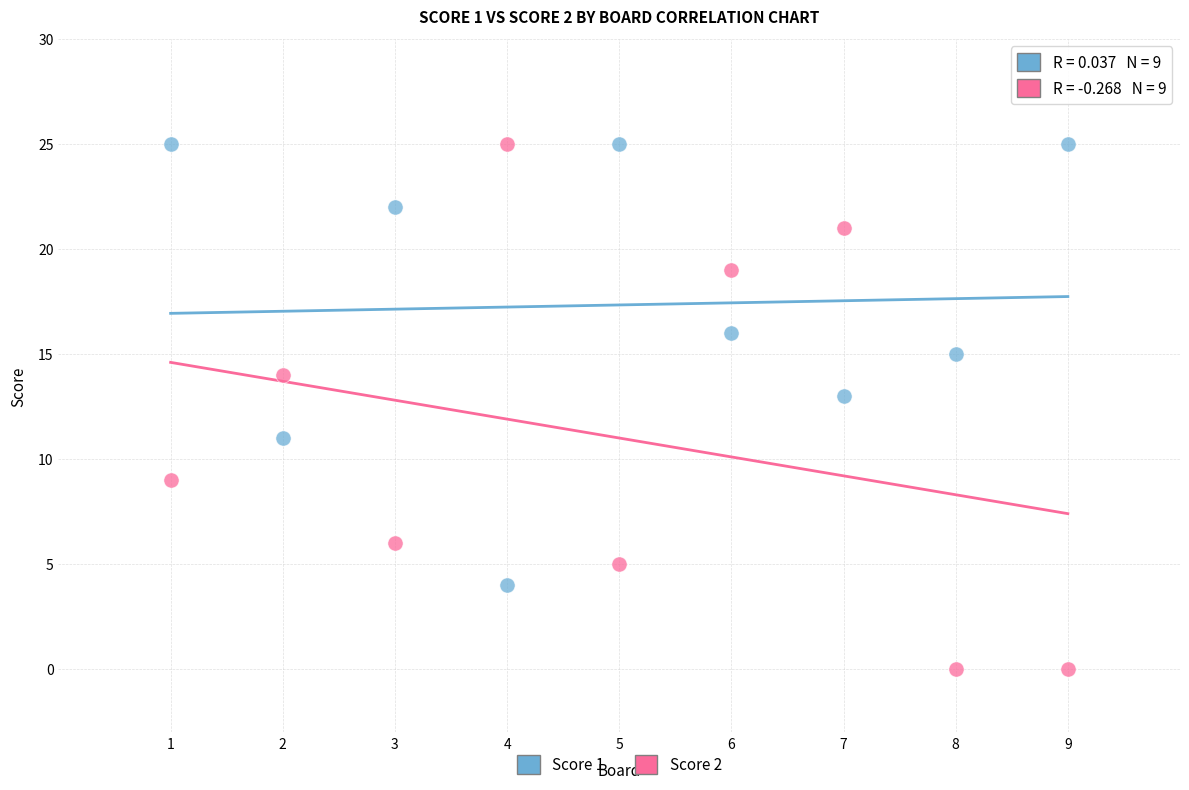

Which series has the largest Y range (max minus min)?

Score 2